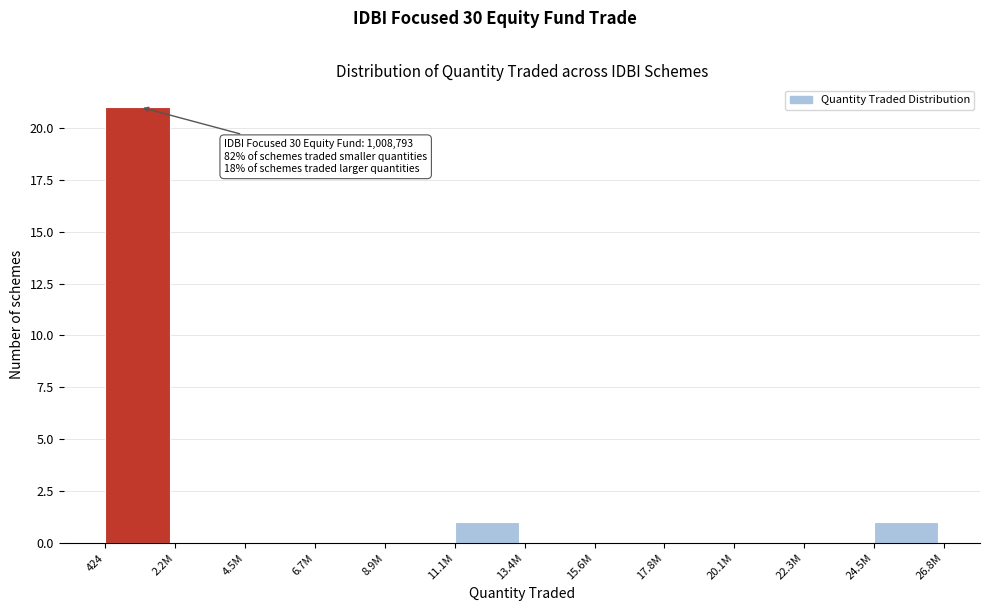

Reading right to left, what are all the values shown in this chart?

24.5M=1	22.3M=0	20.1M=0	17.8M=0	15.6M=0	13.4M=0	11.1M=1	8.9M=0	6.7M=0	4.5M=0	2.2M=0	424=21